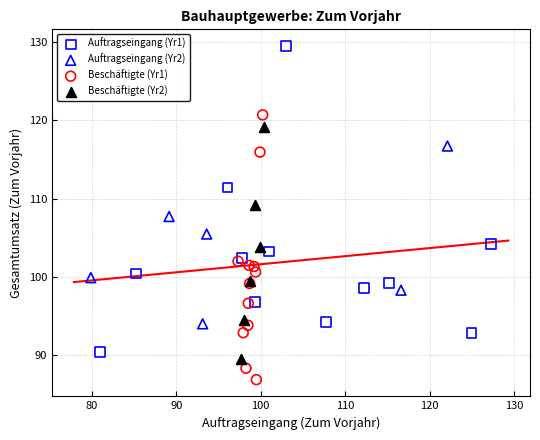

Which series reaches the minimum Y coordinate?

Beschäftigte (Yr1)